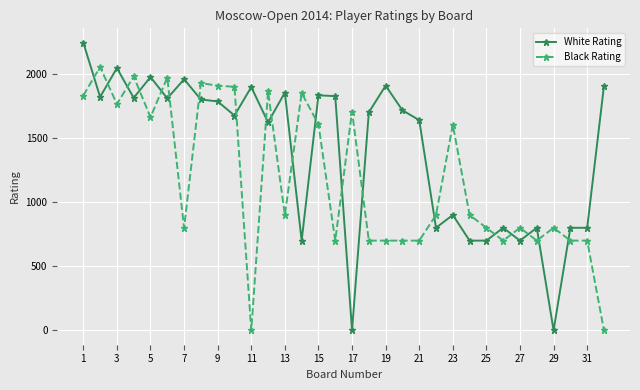

Which series has the largest total across all categories?

White Rating